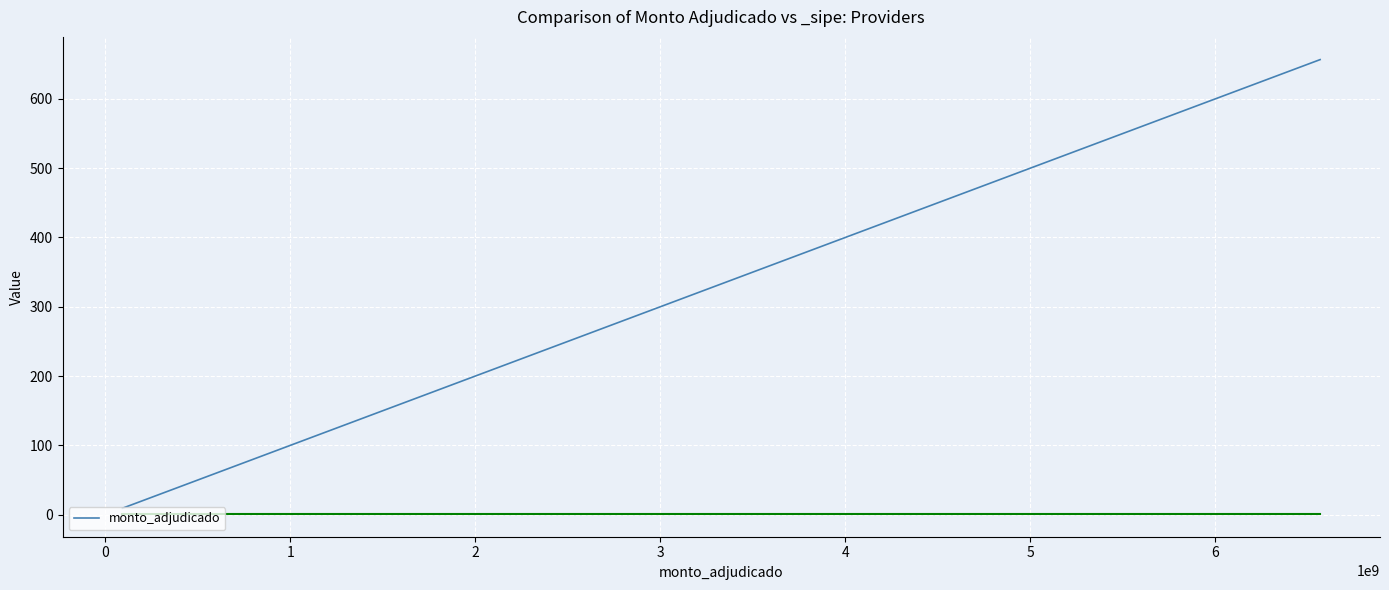

What is the greatest value displayed?

656.7